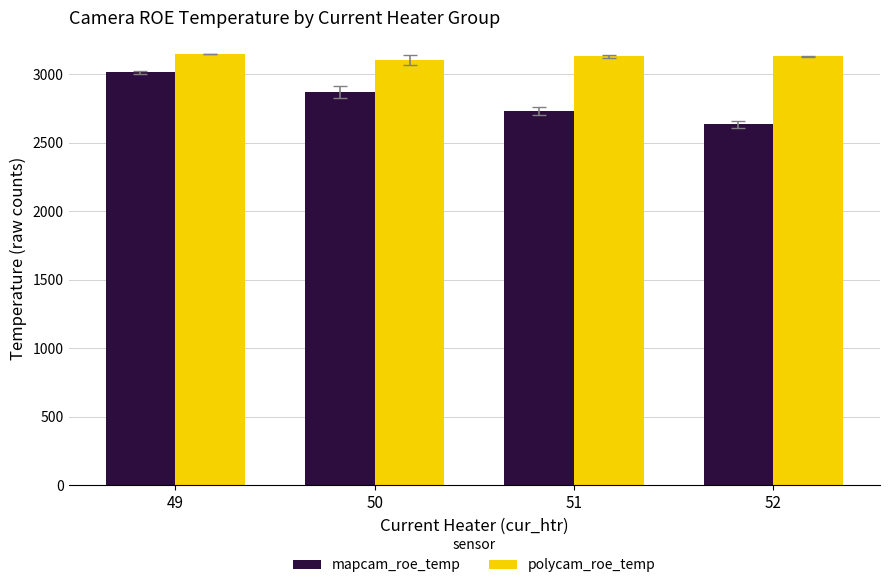

What is the sum of the polycam_roe_temp values at 52 and 50?

6237.1